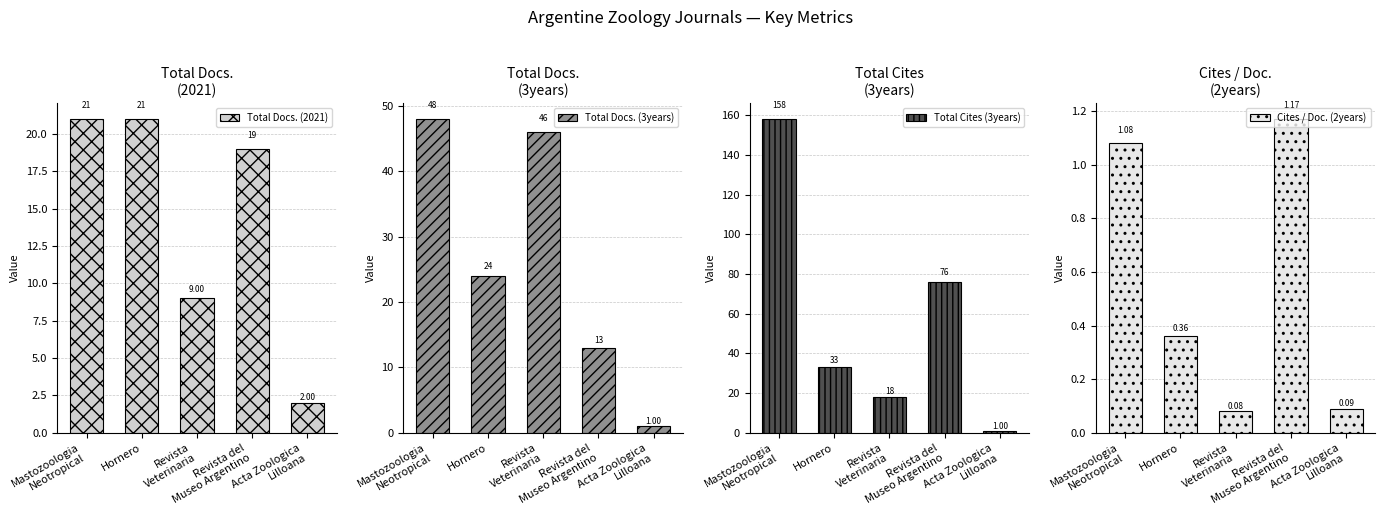

Is it true that Total Docs. (2021) equals 2.0 at Acta Zoologica
Lilloana?

True